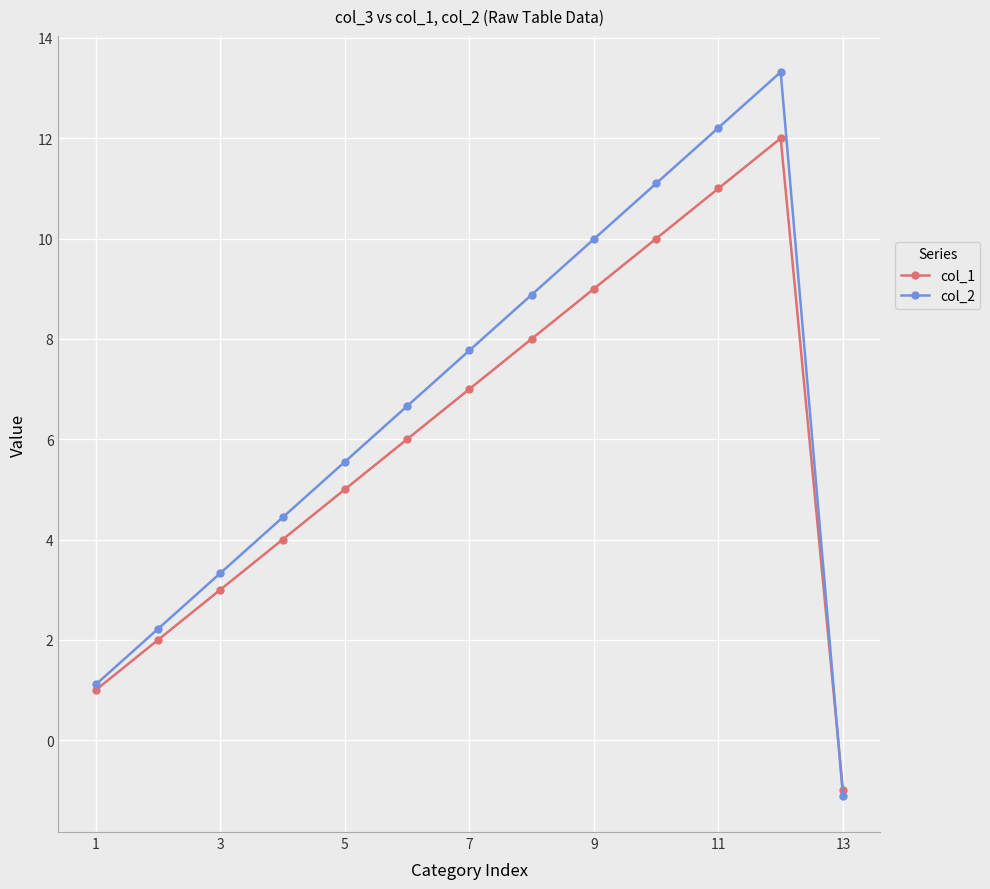

How many data points in col_2 are less than 6?

6